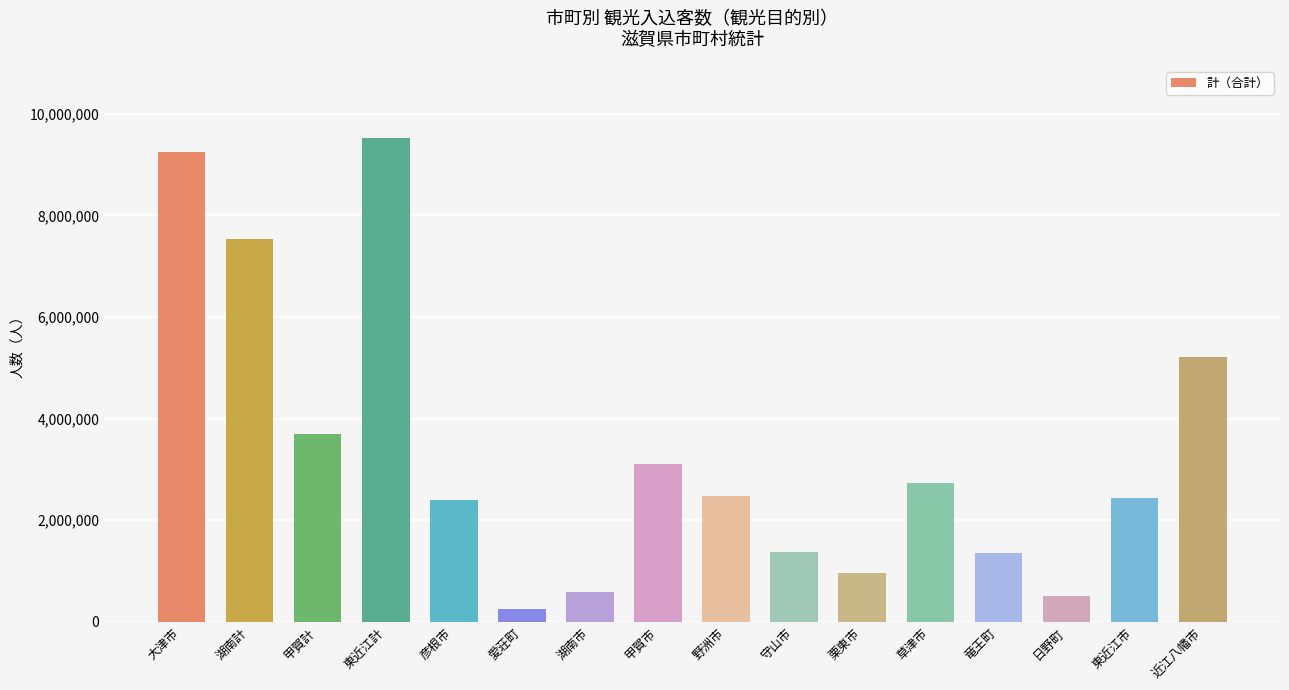

What is the minimum value shown in the chart?

248430